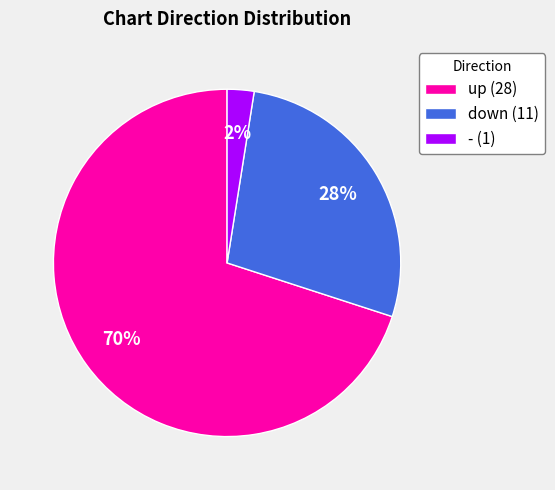

To the nearest percent, what percentage of the pie is up?

70%